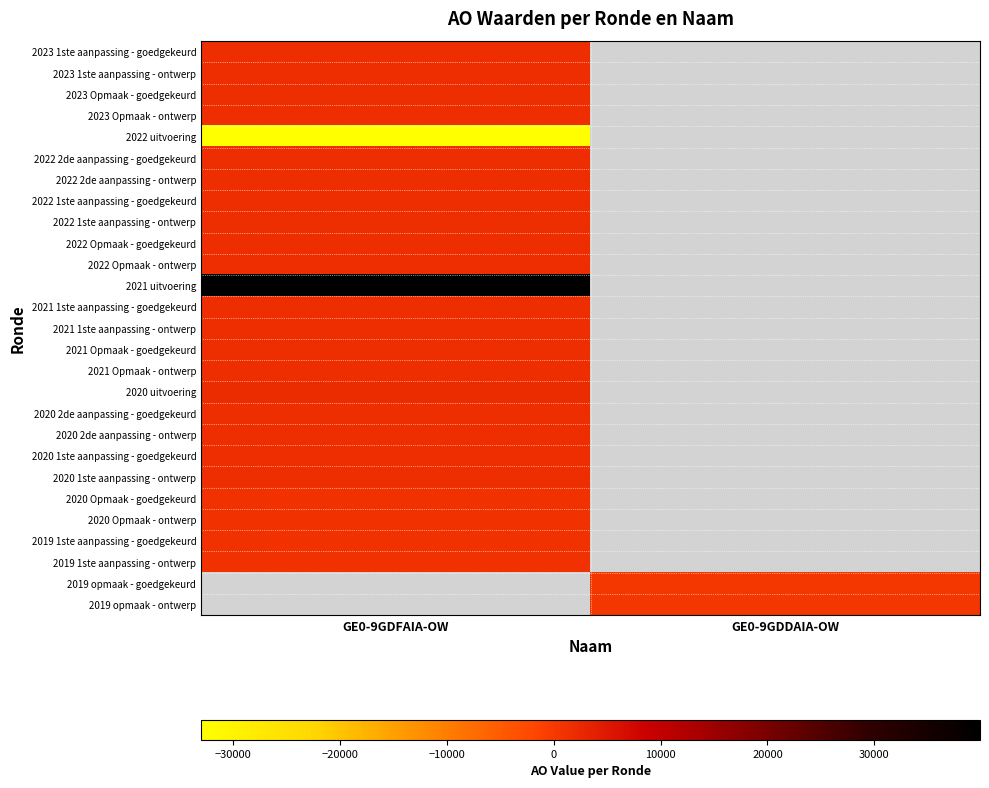

At how many categories does at least one series exceed 25837?

1